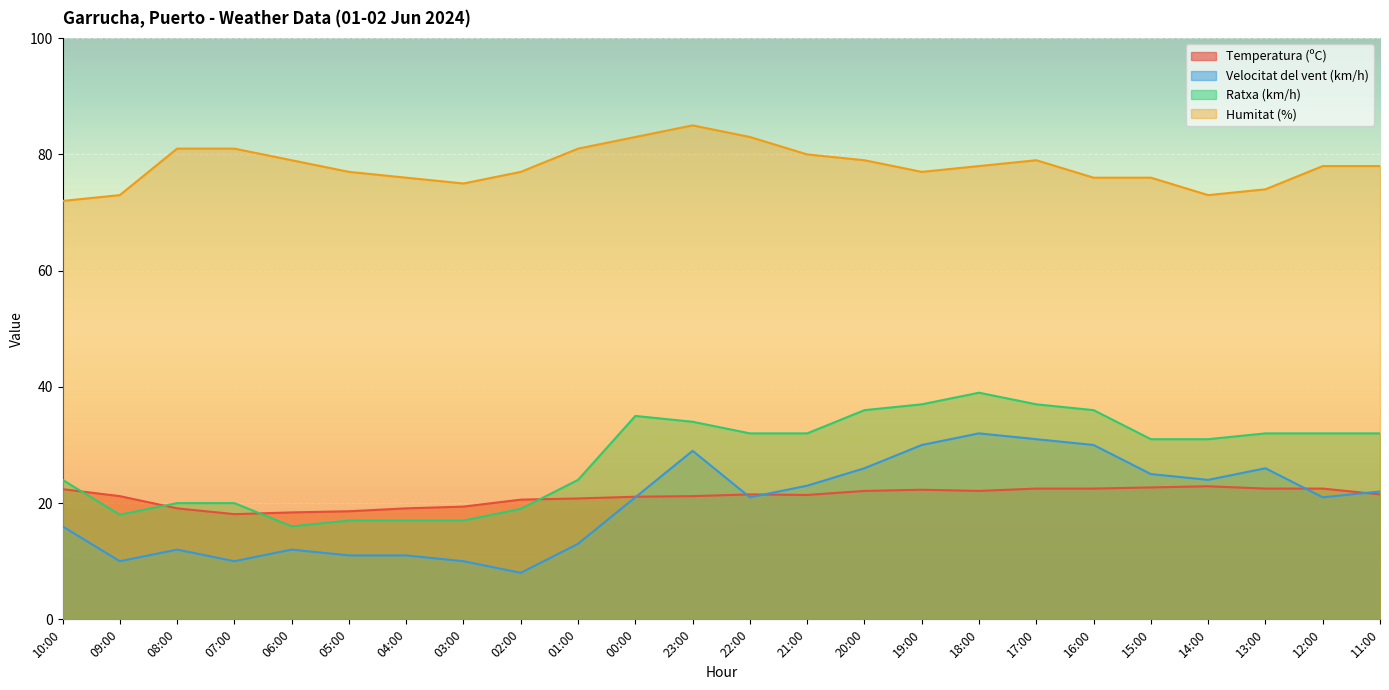

Which series has the largest total across all categories?

Humitat (%)